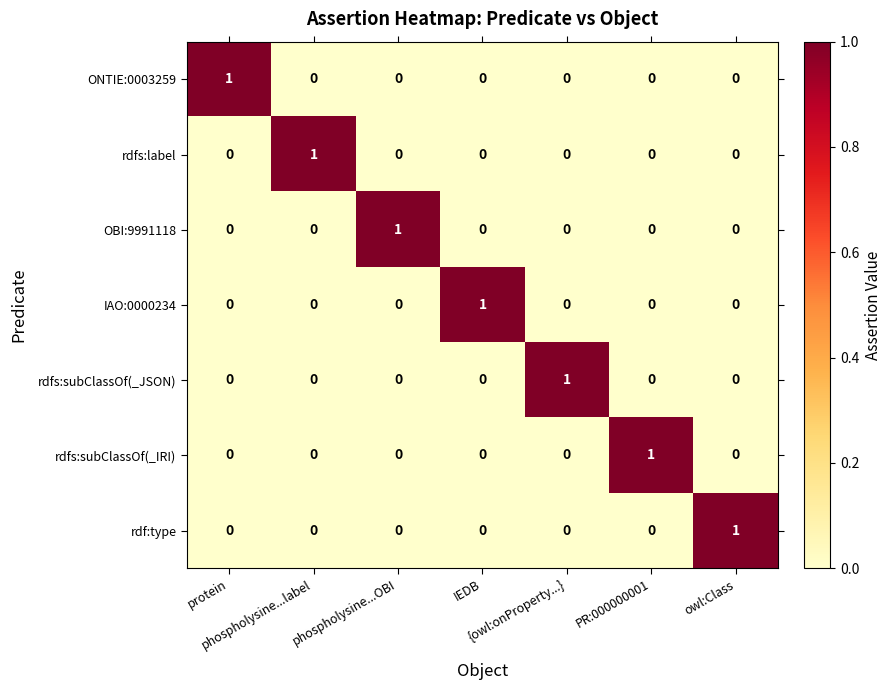

What is the total value across all series at protein?

1